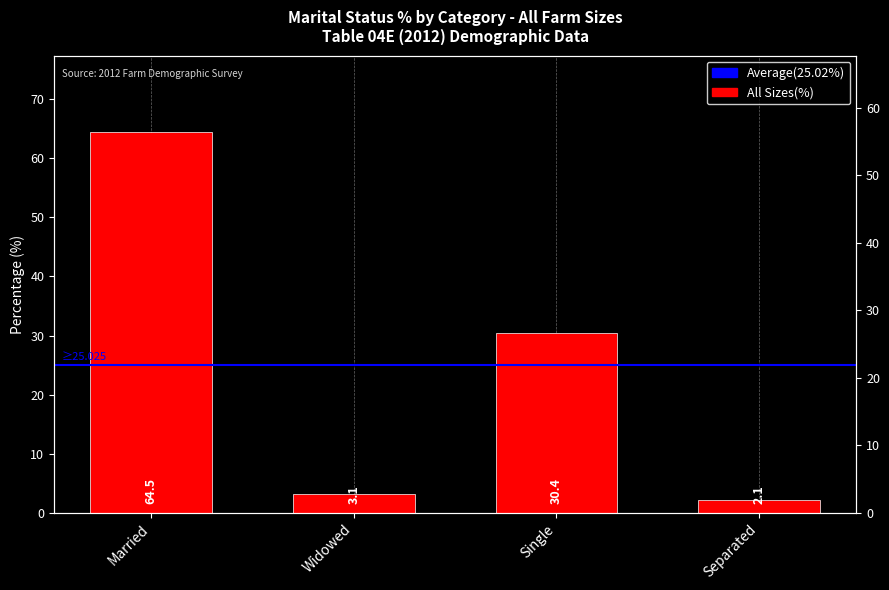

Which has a higher value, Married or Single?

Married